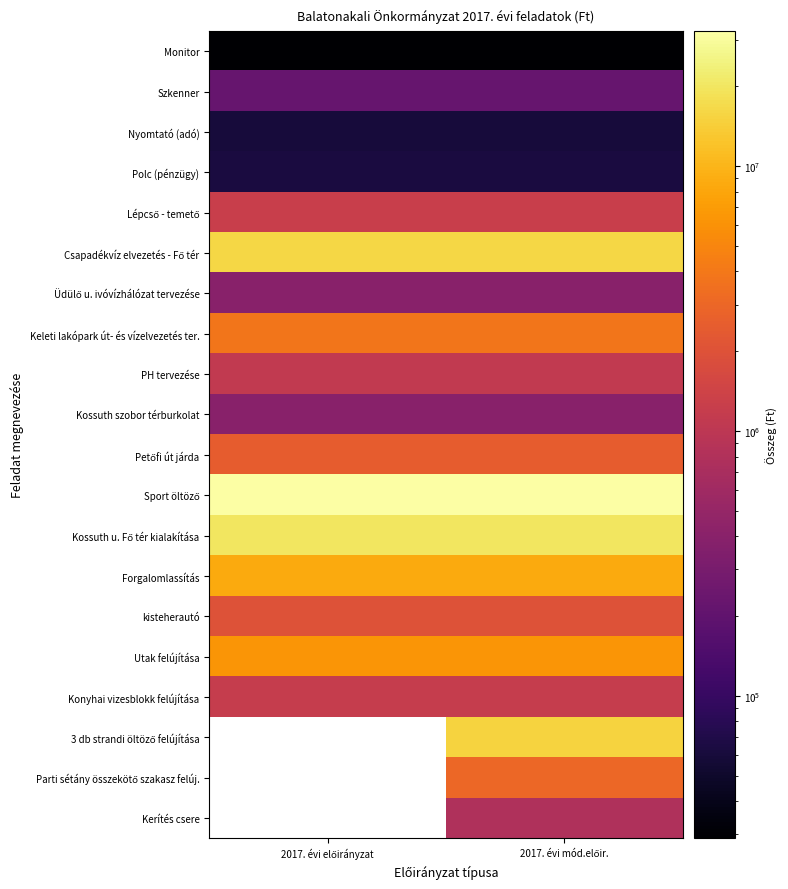

Is it true that PH tervezése equals 1883205.3 at 2017. évi előirányzat?

False